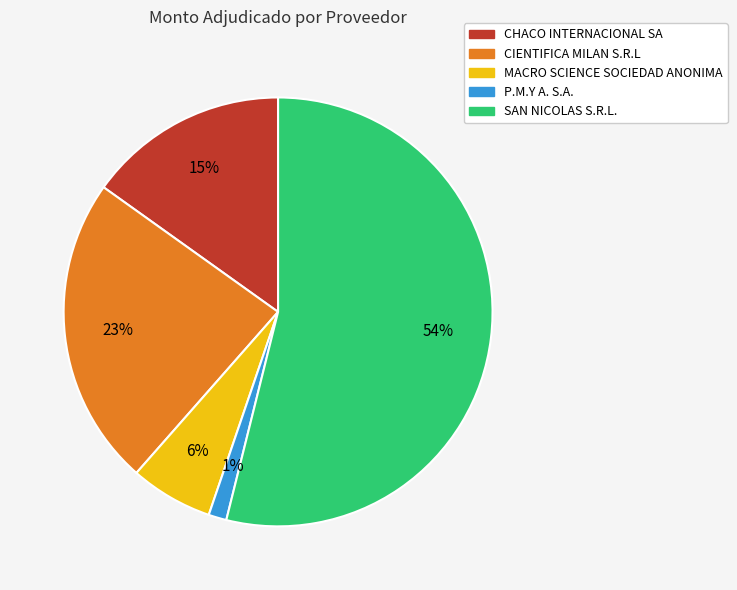

Rank the categories by value from highest to lowest.

SAN NICOLAS S.R.L., CIENTIFICA MILAN S.R.L, CHACO INTERNACIONAL SA, MACRO SCIENCE SOCIEDAD ANONIMA, P.M.Y A. S.A.